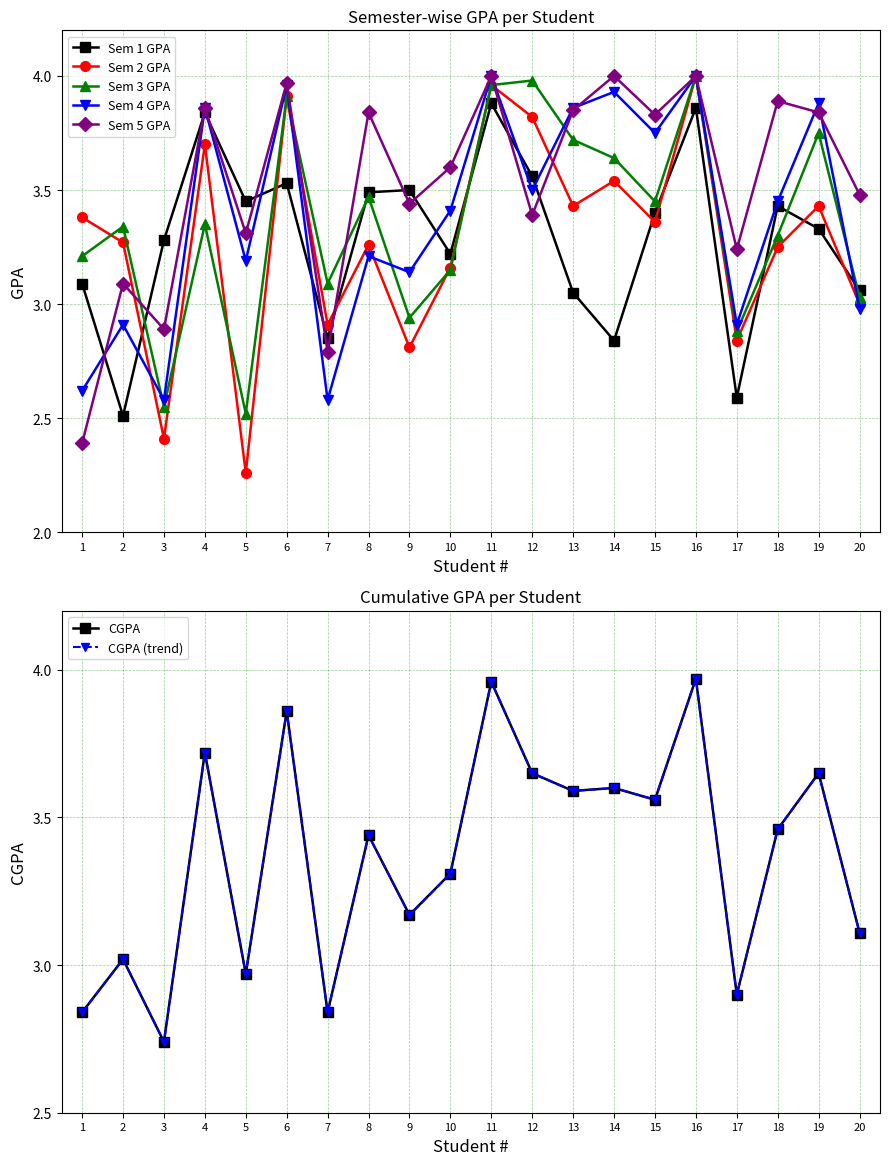

Count the number of categories in the chart.

20